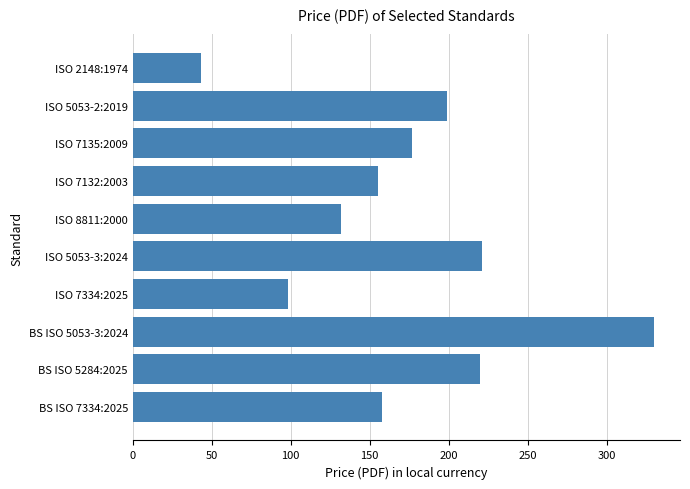

True or false: the data shows 118 at BS ISO 5284:2025.

False